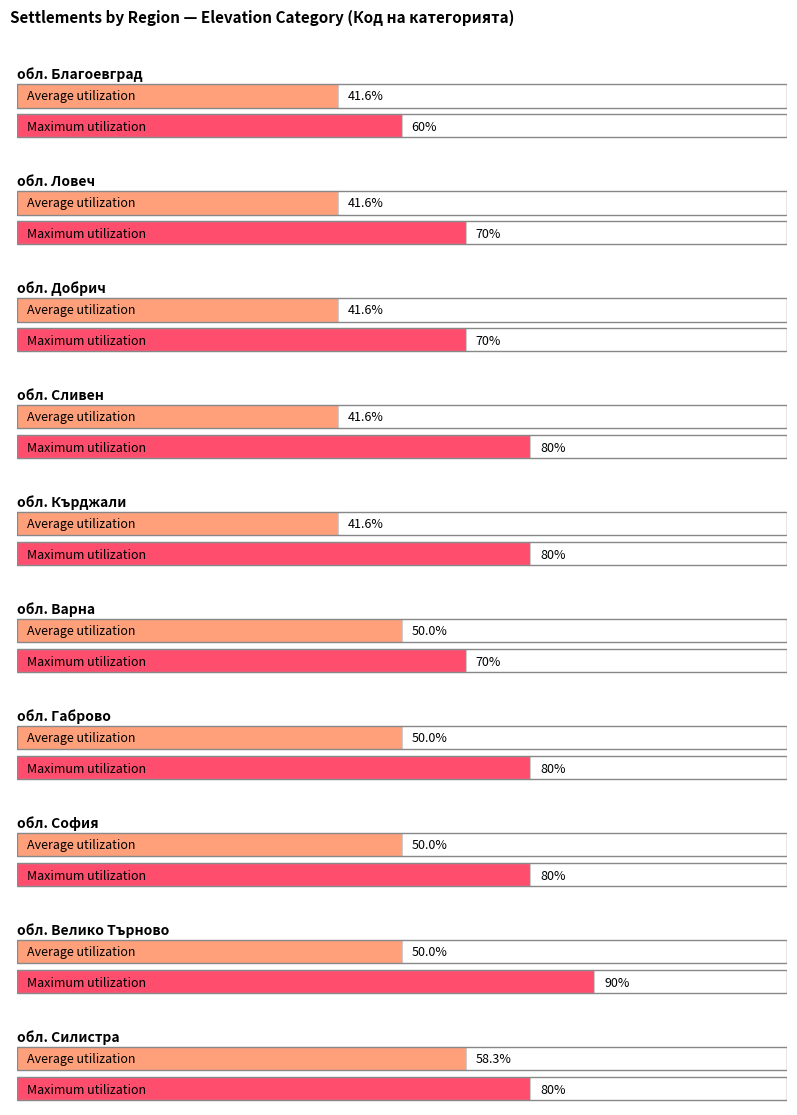

The Maximum utilization series shows 8 at SLV. True or false?

True